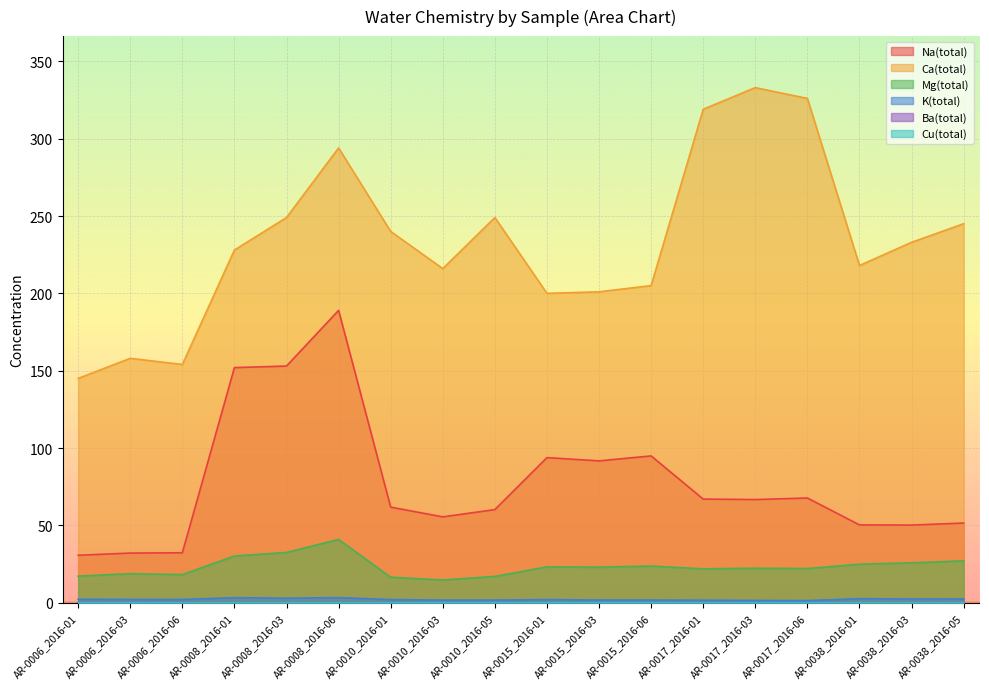

True or false: Na(total) and Mg(total) cross at least once.

False